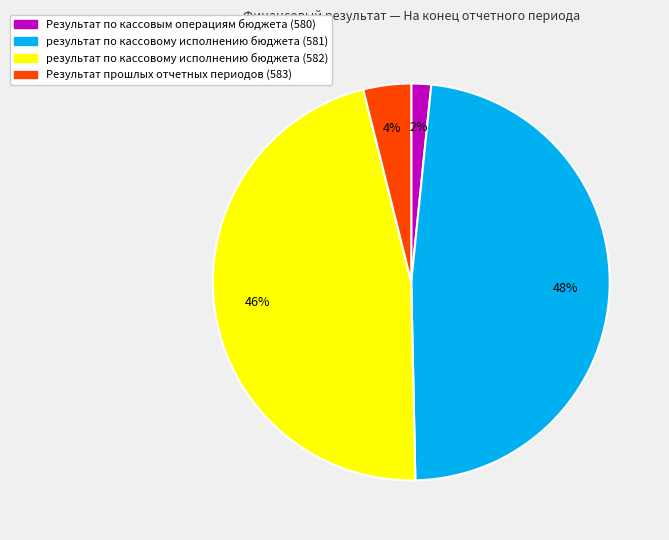

The результат по кассовому исполнению бюджета (581) slice represents 43% of the pie. True or false?

False